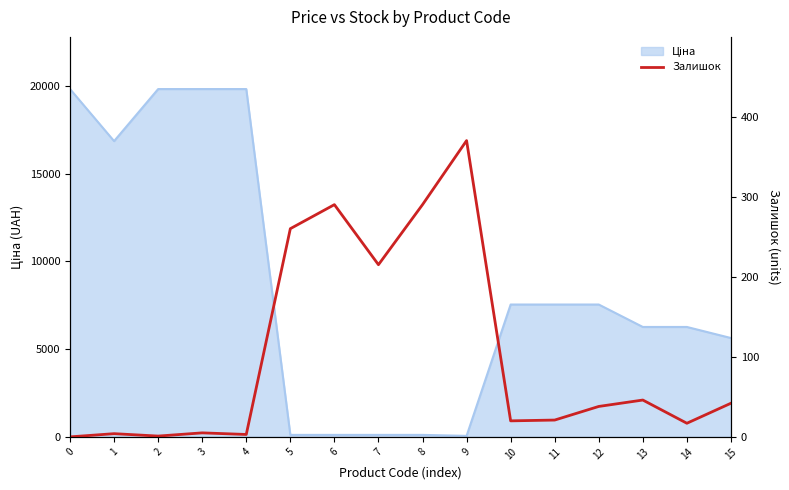

The value at 4 is 4. True or false?

False